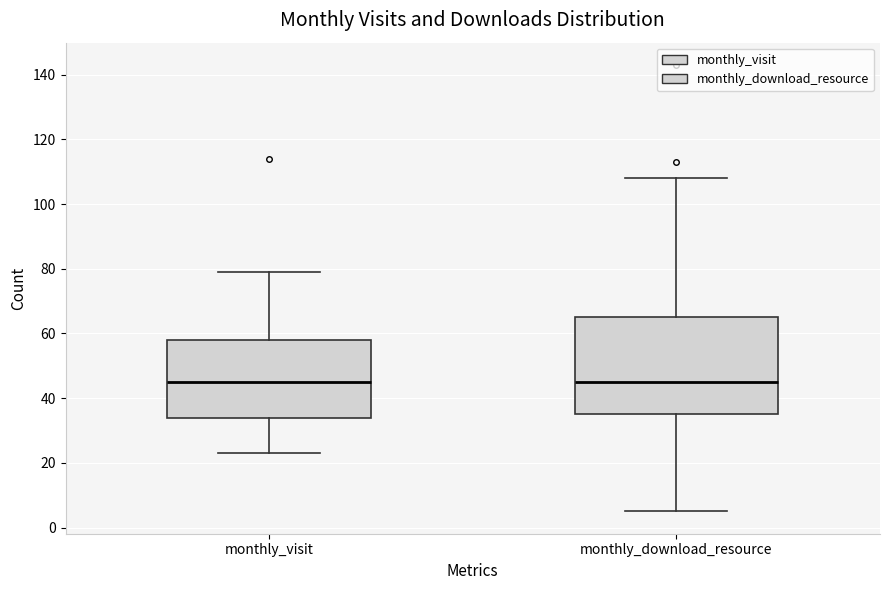

Which box is the tallest, from its lower edge to its upper edge?

monthly_download_resource